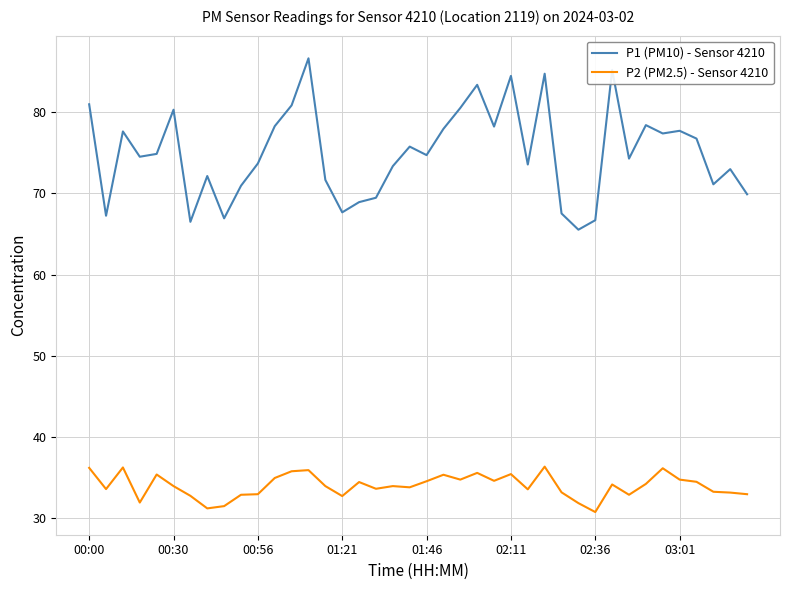

What is the lowest value of the P2 (PM2.5) - Sensor 4210 series?

30.7